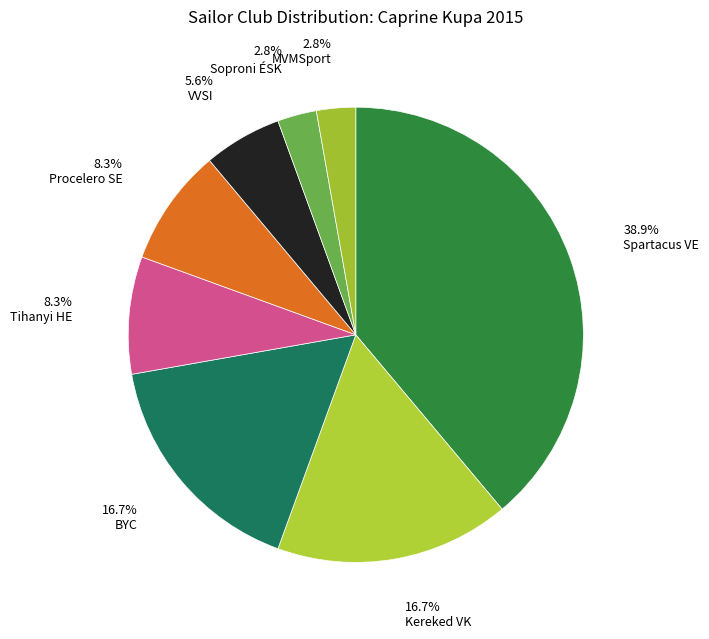

How many segments does this pie chart have?

8